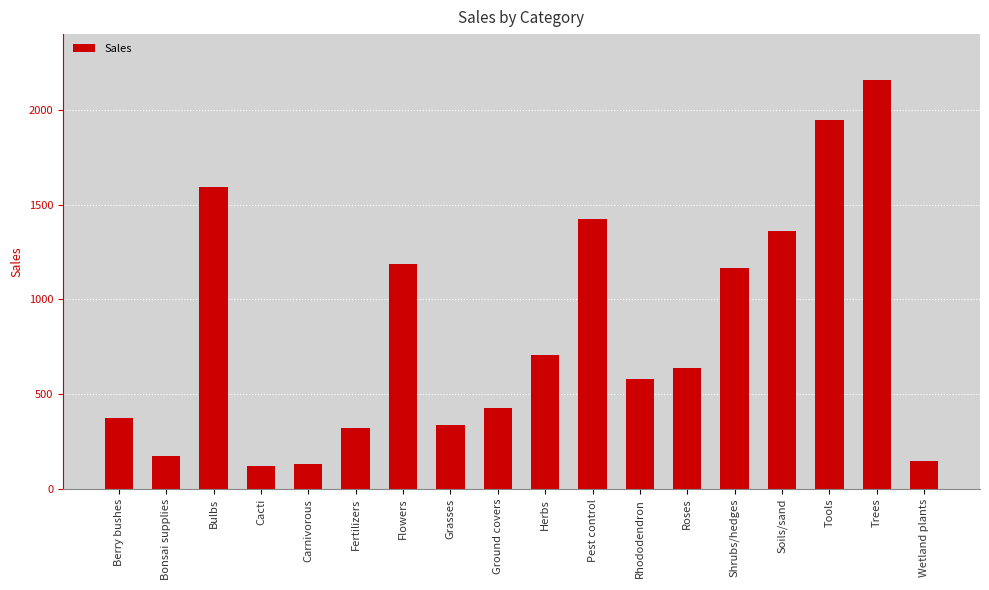

The value at Tools is 770.3. True or false?

False